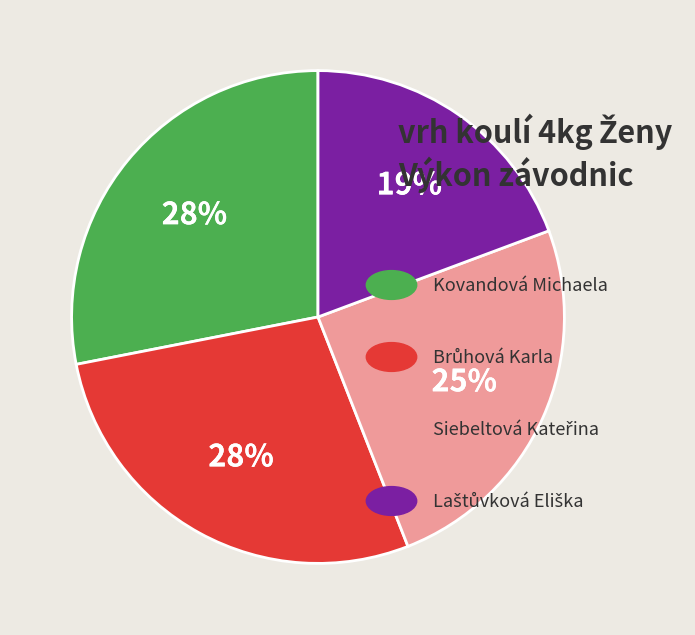

To the nearest percent, what is the average slice percentage?

25%